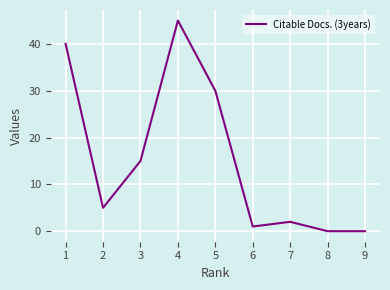

Does the chart have visible grid lines?

Yes